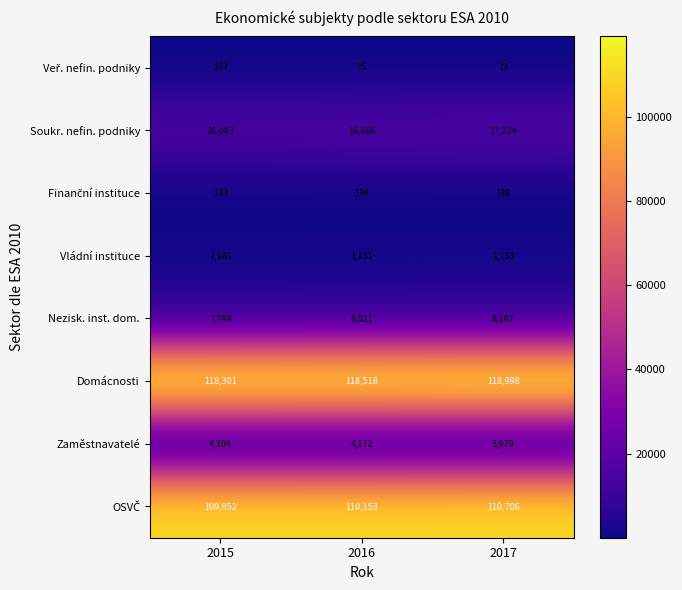

Which series has the widest spread of values?

Soukr. nefin. podniky